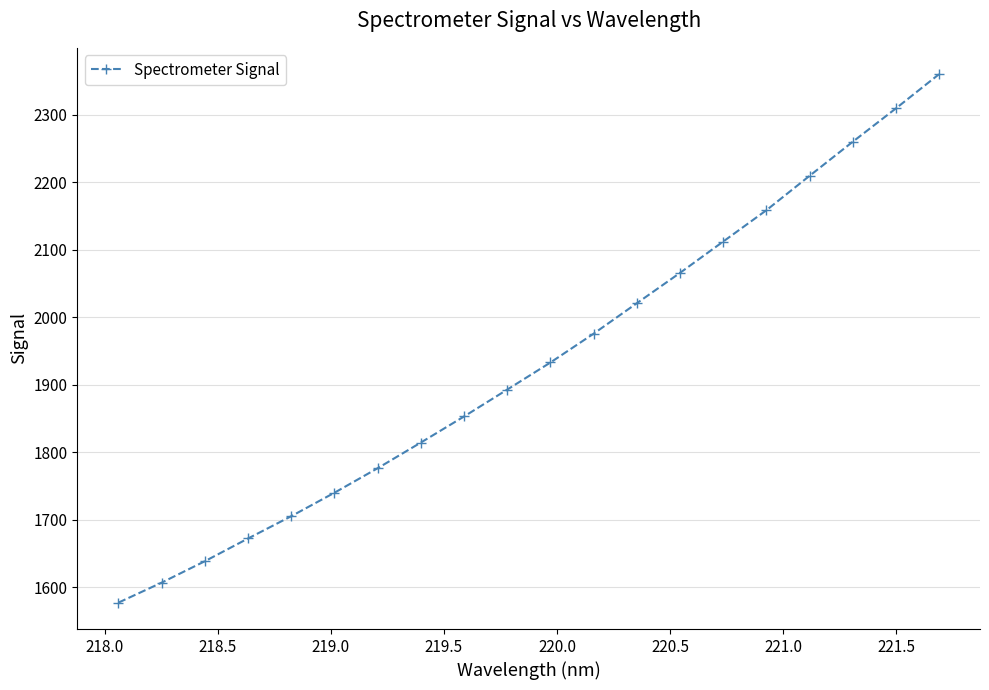

What is the minimum value shown in the chart?

1577.2